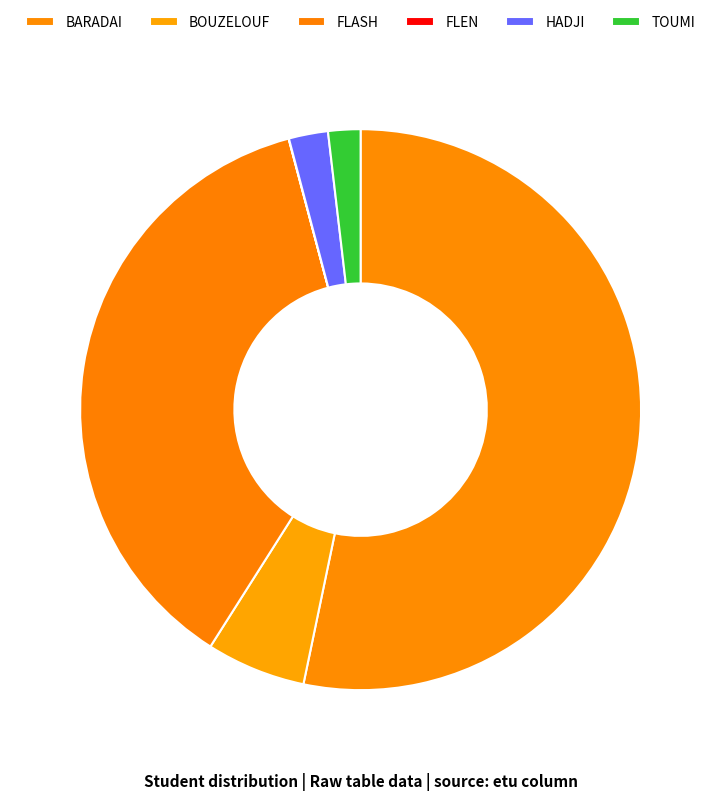

True or false: BARADAI accounts for 53% of the total.

True